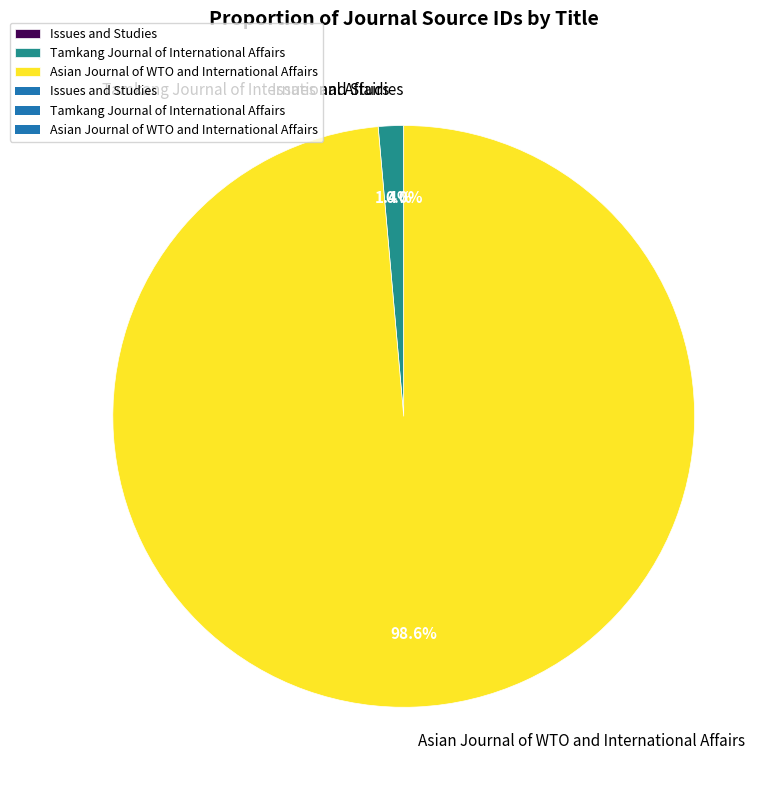

Does any single category account for the majority?

Yes